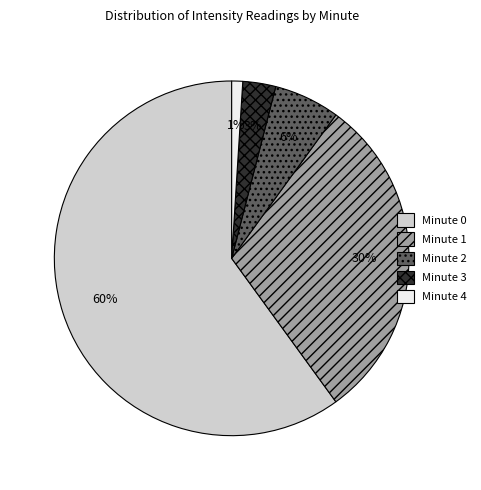

Rank the categories by value from lowest to highest.

Minute 4, Minute 3, Minute 2, Minute 1, Minute 0